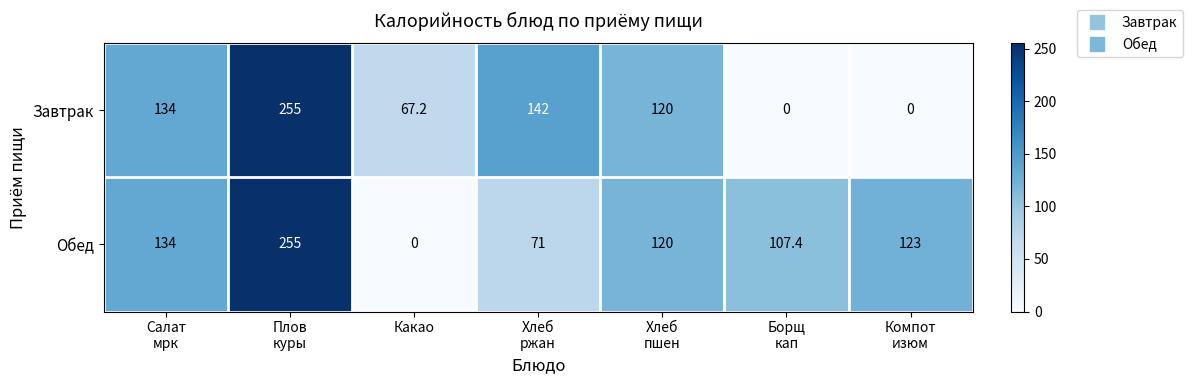

What is the difference between the maximum and minimum values in the Обед series?

255.0